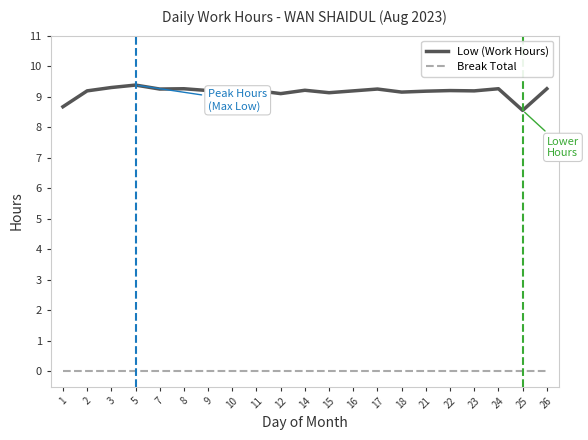

What is the maximum value shown in the chart?

9.4